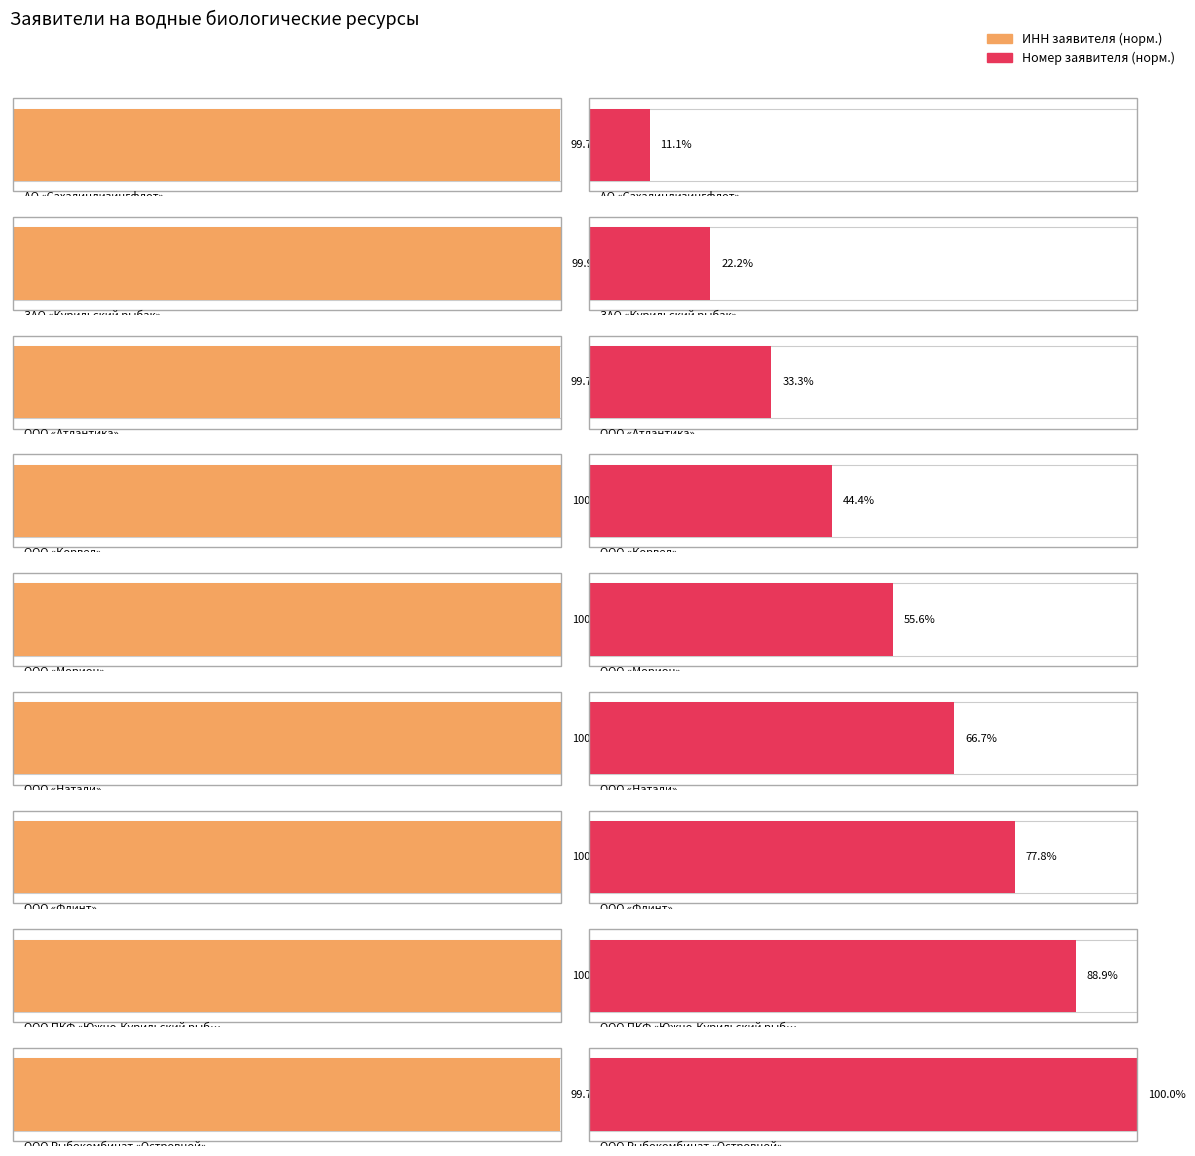

How many data points in ИНН заявителя are less than 6518004020?

4